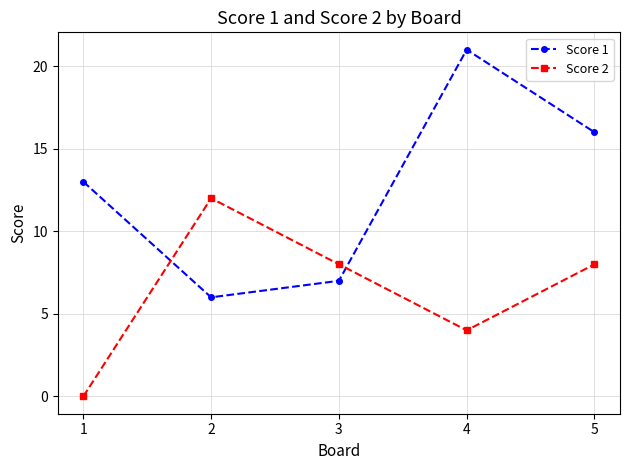

At which category does Score 2 reach its first local peak?

2